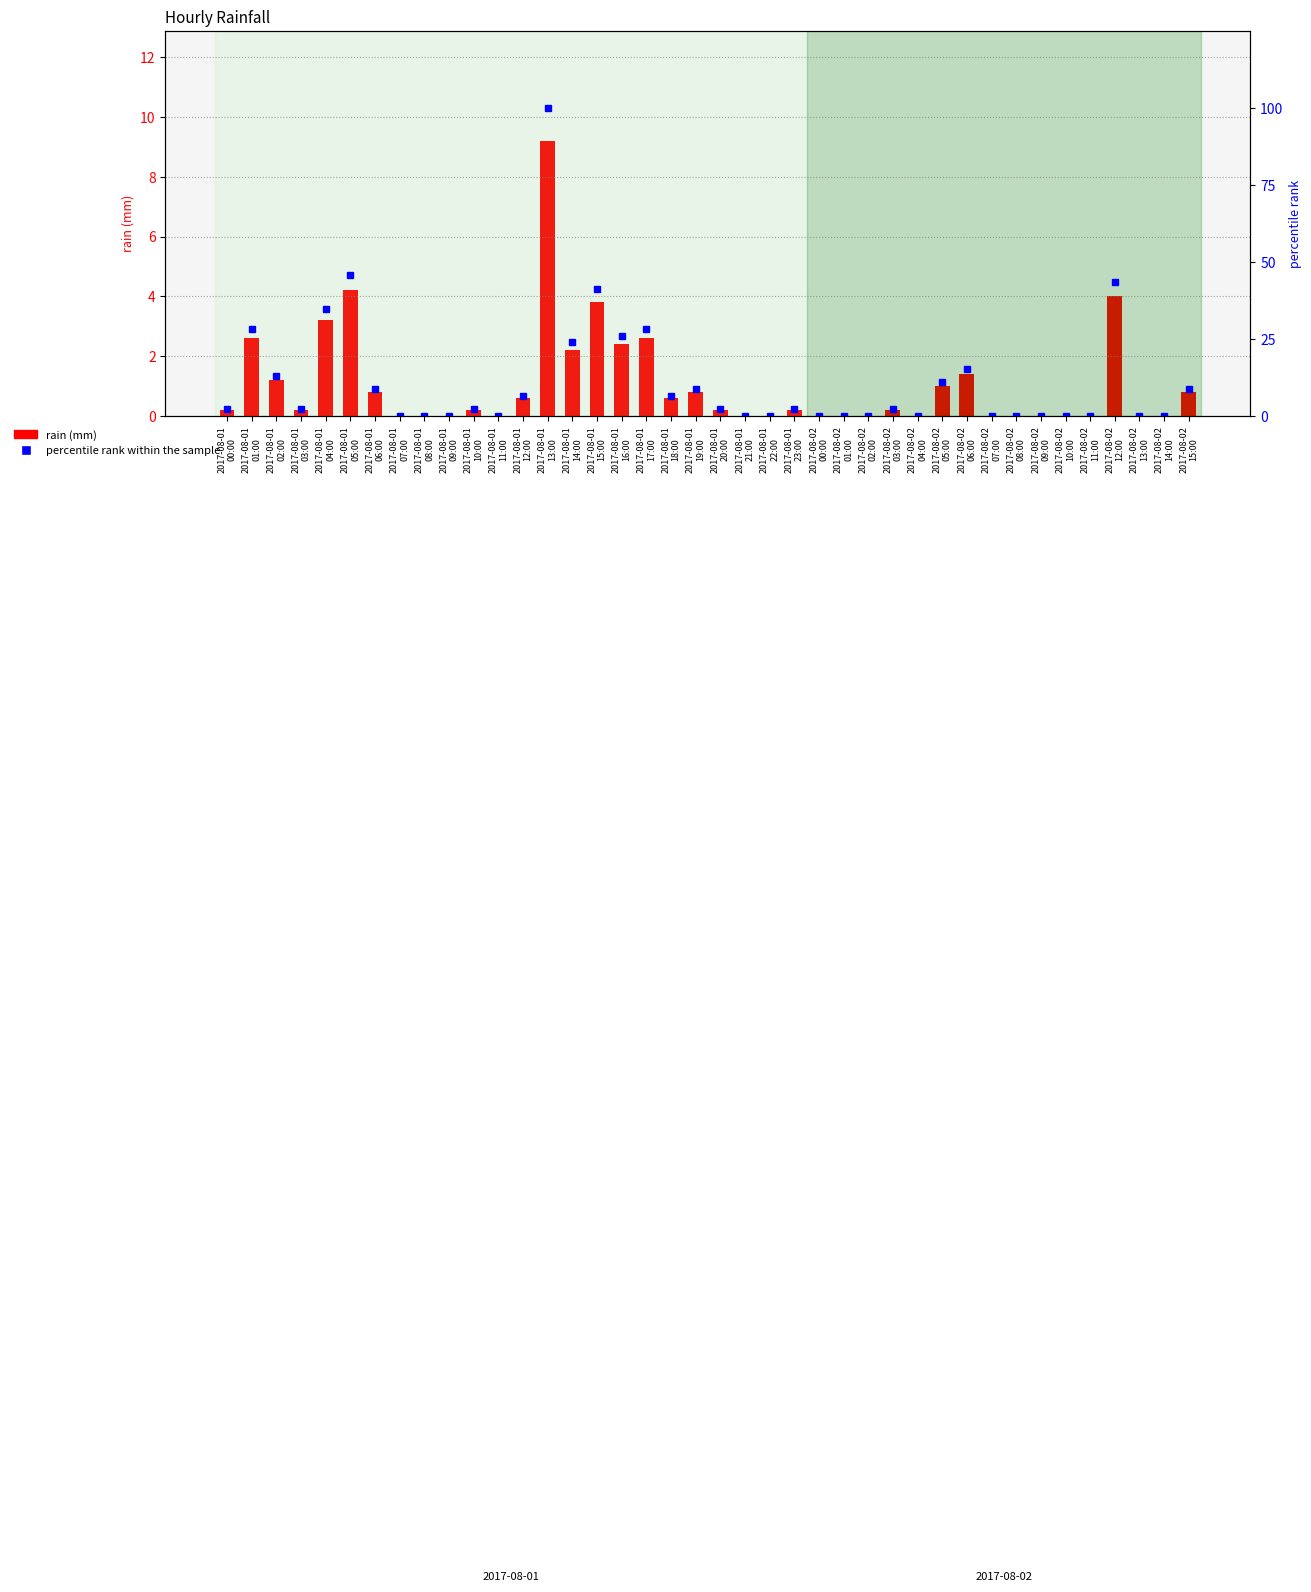

What is the total value across all series at 2017-08-01
18:00?

7.1